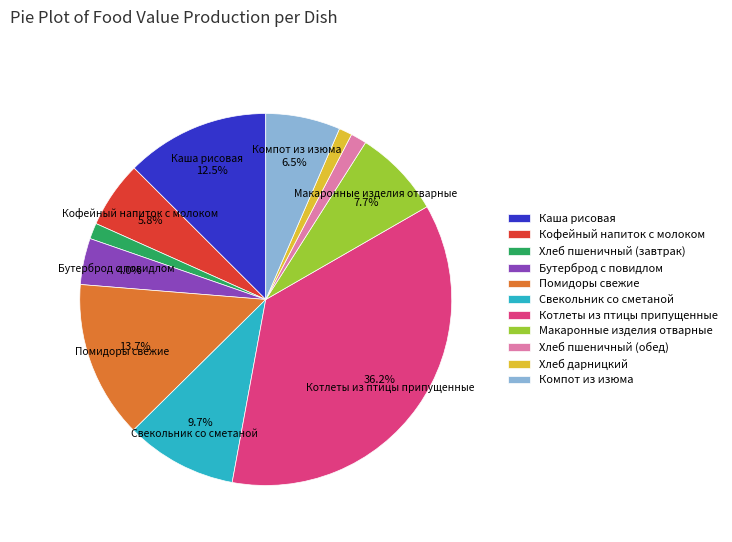

What is the ratio of the value at Котлеты из птицы припущенные to the value at Помидоры свежие?

2.6